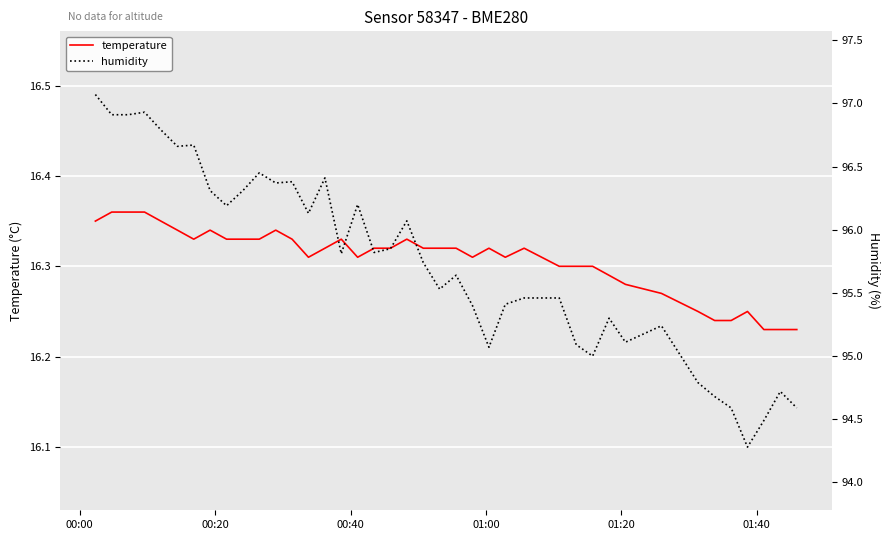

Rank the series by their maximum value, from highest to lowest.

humidity, temperature